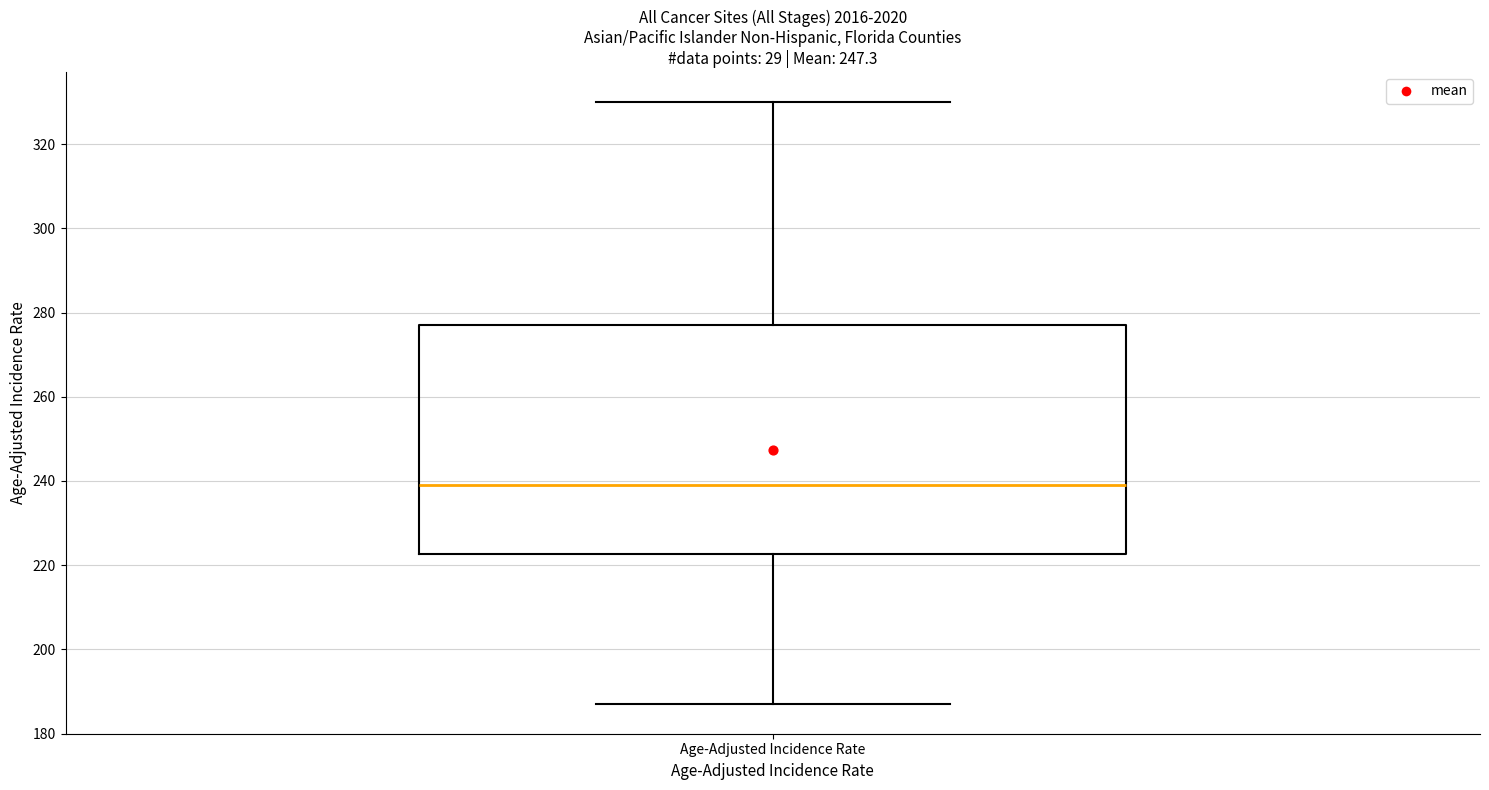

Read this box plot against the y-axis: the position of the median line, the range covered by the box, and the ends of both whiskers. The values are not printed on the chart, so give them approximately, as read against the axis.

median 240, box 222 to 278, whiskers 188 to 330